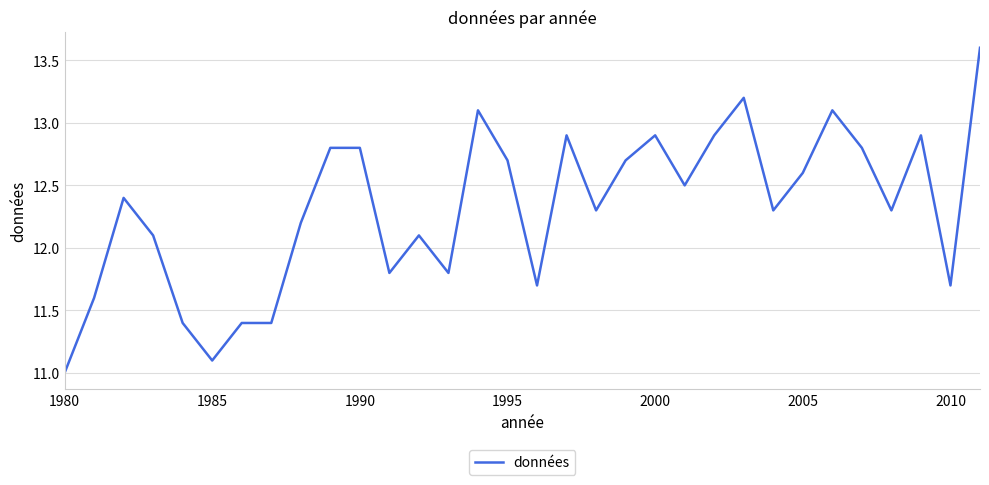

What is the difference between the maximum and minimum values?

2.6